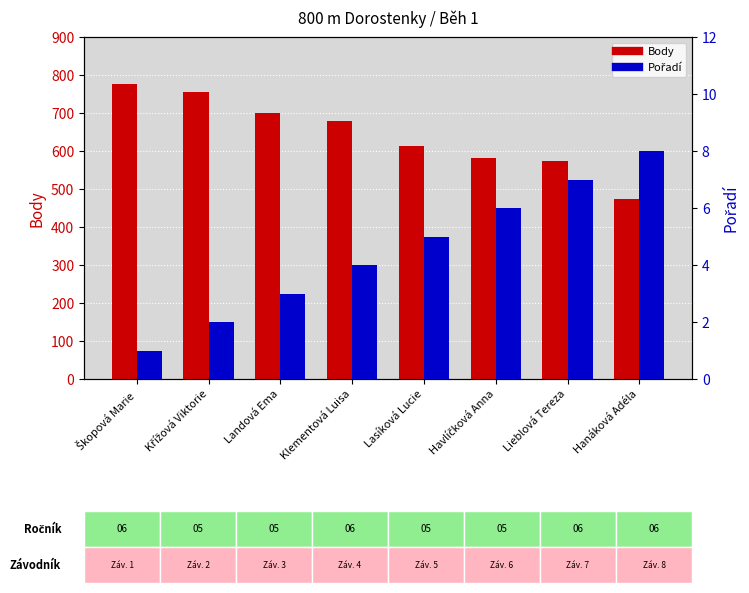

Is the value of Pořadí at Lasíková Lucie greater than the value of Body at Hanáková Adéla?

No